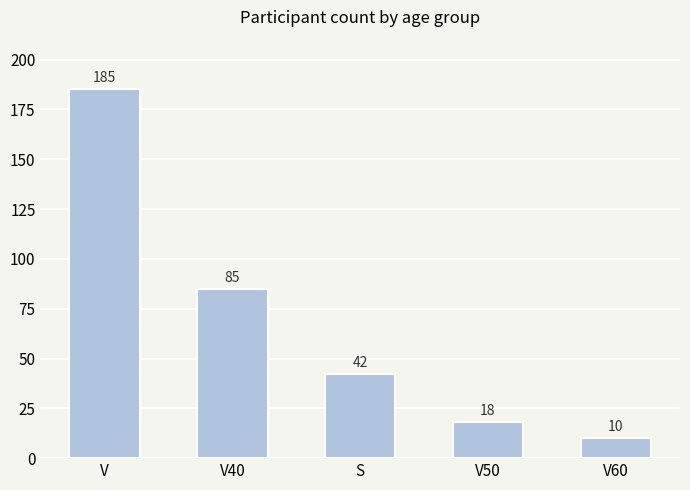

What is the smallest value displayed?

10